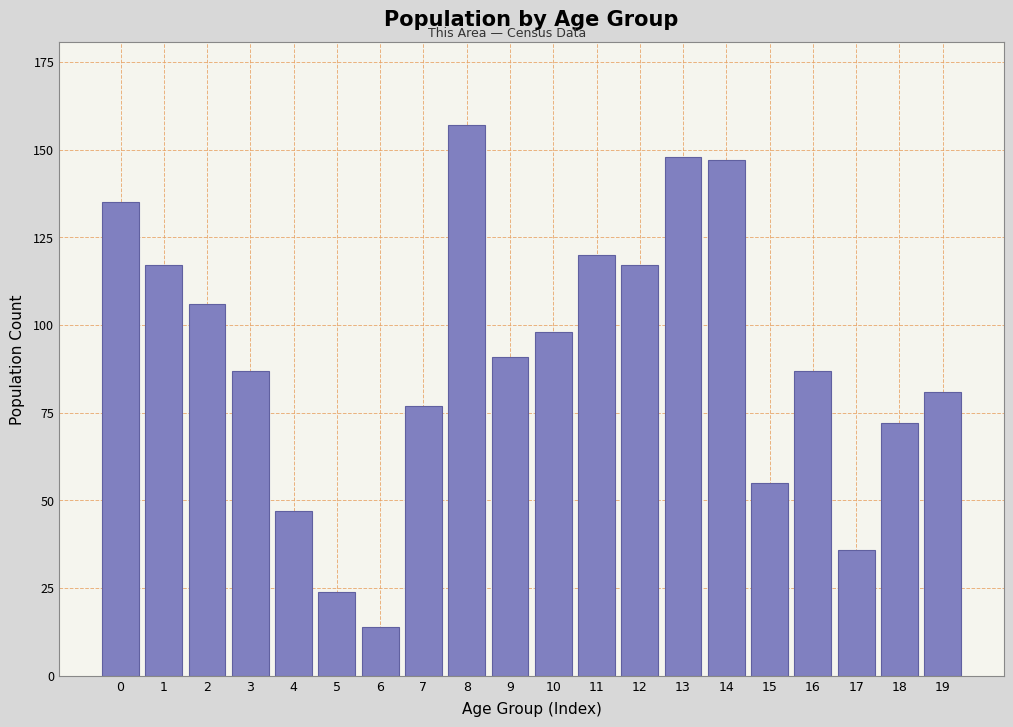

Reading left to right, list all the values displayed in this chart.

0=135	1=117	2=106	3=87	4=47	5=24	6=14	7=77	8=157	9=91	10=98	11=120	12=117	13=148	14=147	15=55	16=87	17=36	18=72	19=81